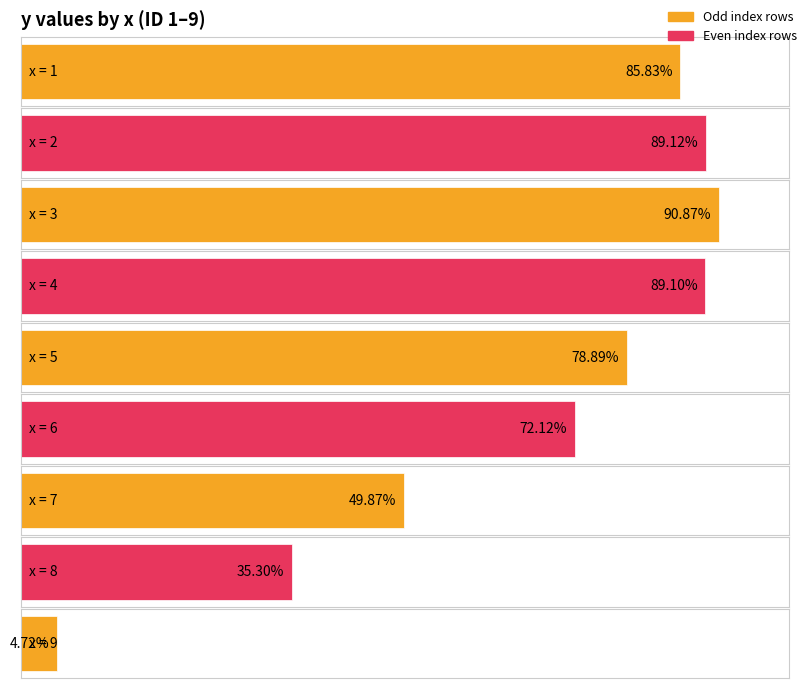

How many values are below 78?

4